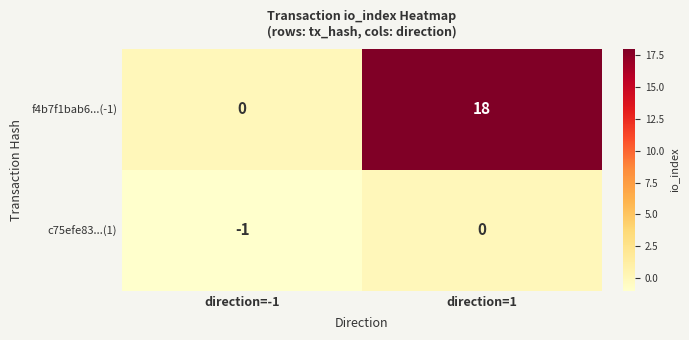

Reading right to left, list all the values displayed in this chart.

f4b7f1bab6...(-1): 18	0
c75efe83...(1): 0	-1